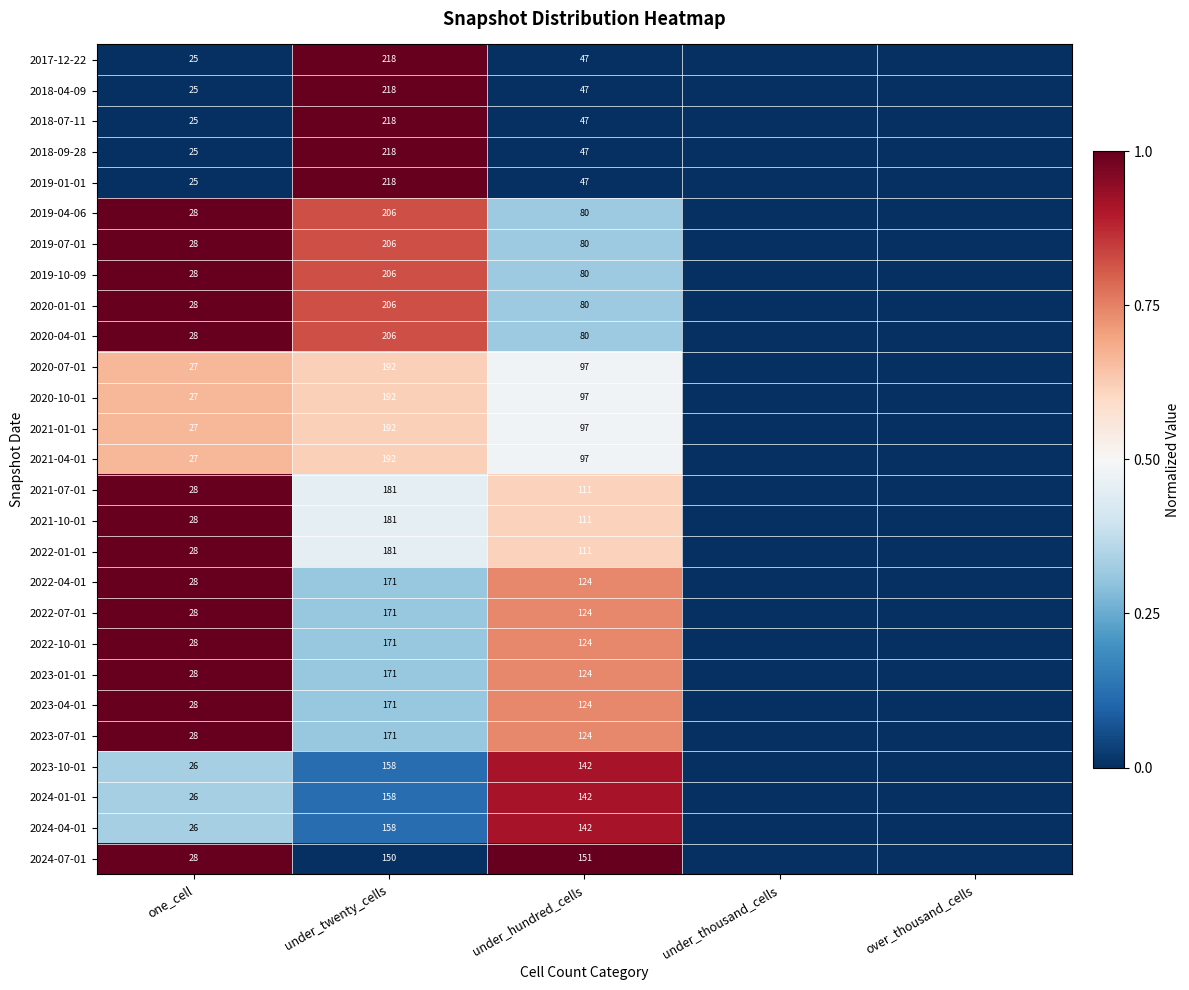

The 2021-10-01 series shows 0.2 at under_hundred_cells. True or false?

False